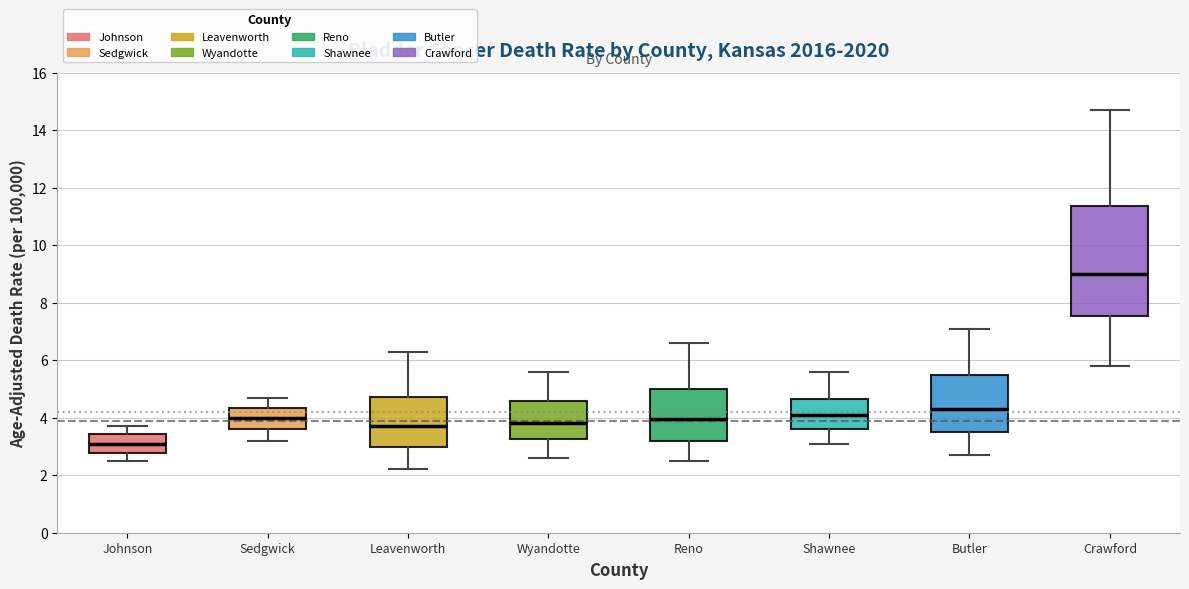

Reading left to right, read every box against the y-axis: the position of its median line, the range the box covers, and the ends of its whiskers. The values are not printed on the chart, so give them approximately, as read against the axis.

Johnson: median 3.2, box 2.8 to 3.4, whiskers 2.6 to 3.8
Sedgwick: median 4.0, box 3.6 to 4.4, whiskers 3.2 to 4.8
Leavenworth: median 3.8, box 3.0 to 4.8, whiskers 2.2 to 6.4
Wyandotte: median 3.8, box 3.2 to 4.6, whiskers 2.6 to 5.6
Reno: median 4.0, box 3.2 to 5.0, whiskers 2.6 to 6.6
Shawnee: median 4.2, box 3.6 to 4.6, whiskers 3.2 to 5.6
Butler: median 4.4, box 3.6 to 5.4, whiskers 2.8 to 7.2
Crawford: median 9.0, box 7.6 to 11.4, whiskers 5.8 to 14.8